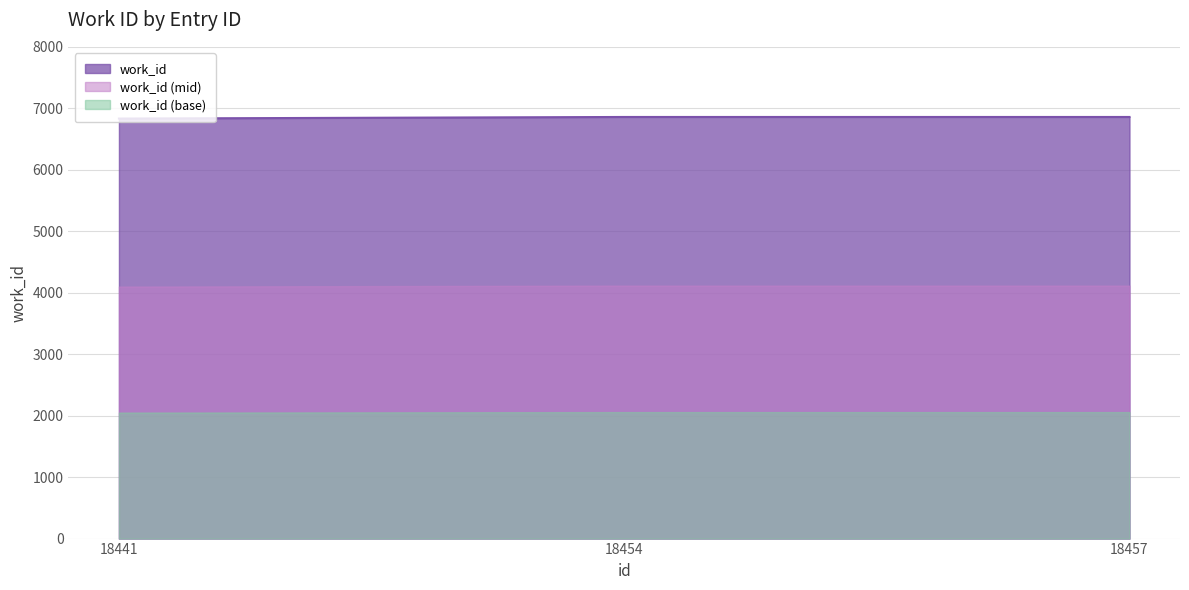

True or false: the data shows 6833 at 18441.

True